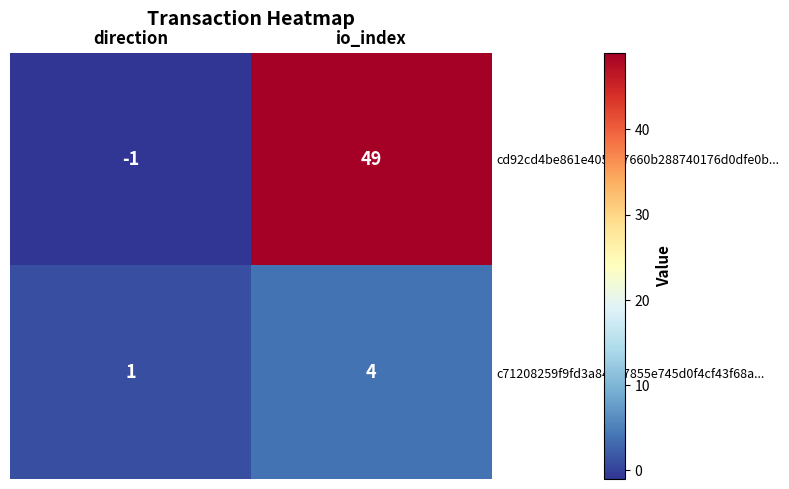

Rank the series by their average value, from lowest to highest.

c71208259f9fd3a84187855e745d0f4cf43f68a..., cd92cd4be861e405147660b288740176d0dfe0b...